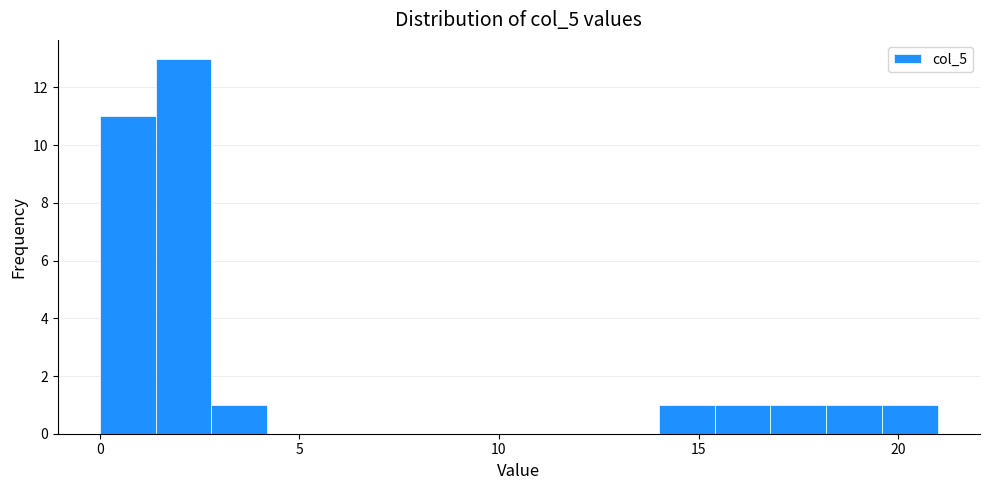

Read against the x-axis, roughly where is the centre of the tallest bar?

2.0